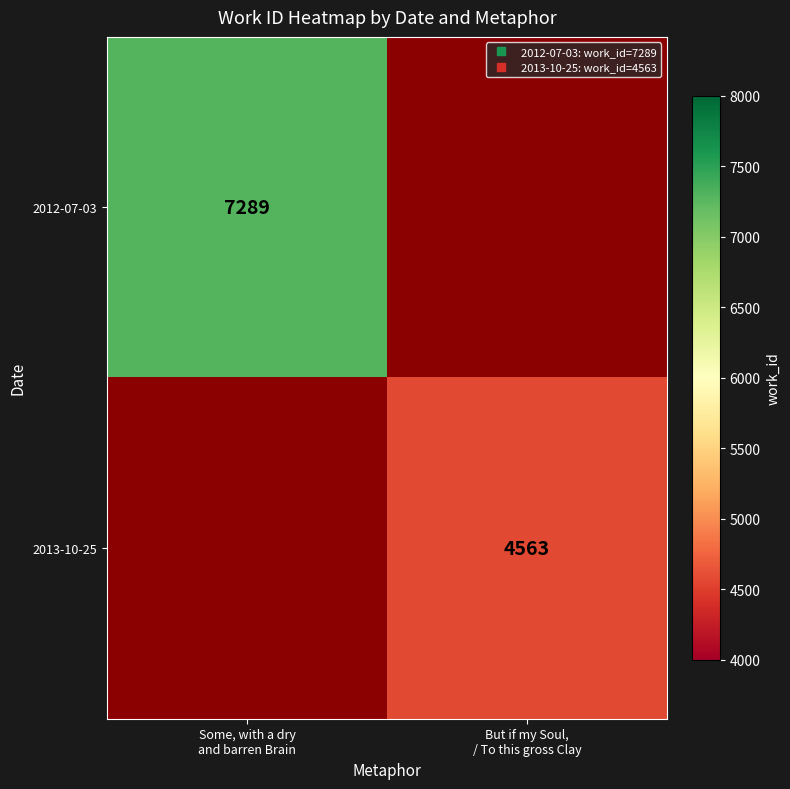

Which label corresponds to the smallest value in the chart?

But if my Soul,
/ To this gross Clay